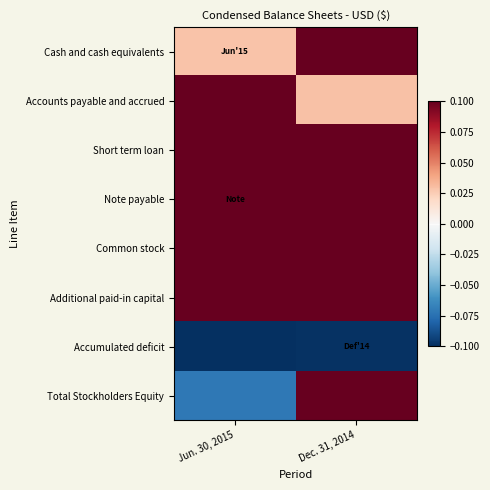

Rank the series at Jun. 30, 2015 from lowest to highest value.

Accumulated deficit, Total Stockholders Equity, Cash and cash equivalents, Accounts payable and accrued, Short term loan, Note payable, Common stock, Additional paid-in capital